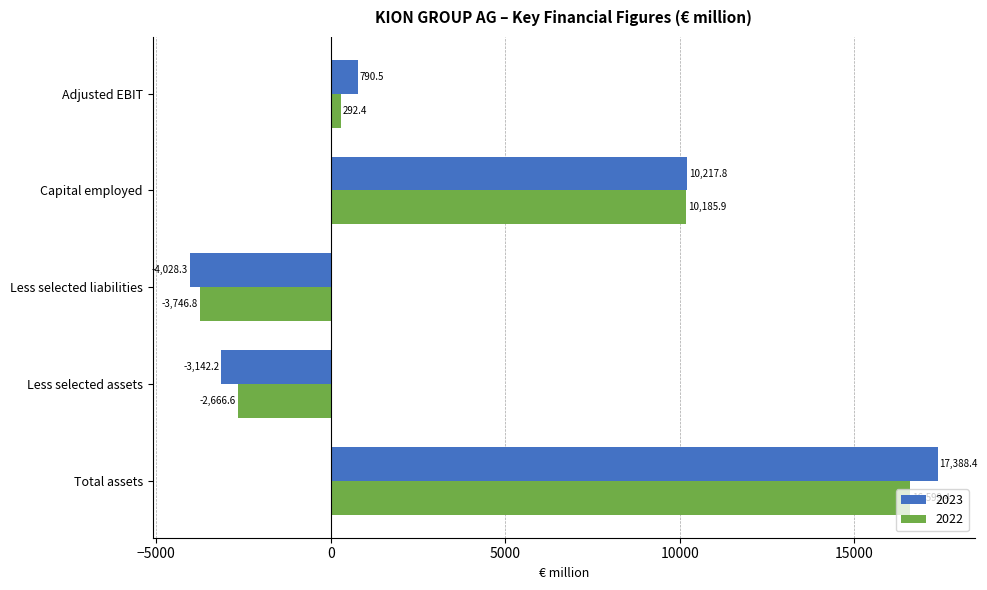

Rank the series by their maximum value, from lowest to highest.

2022, 2023